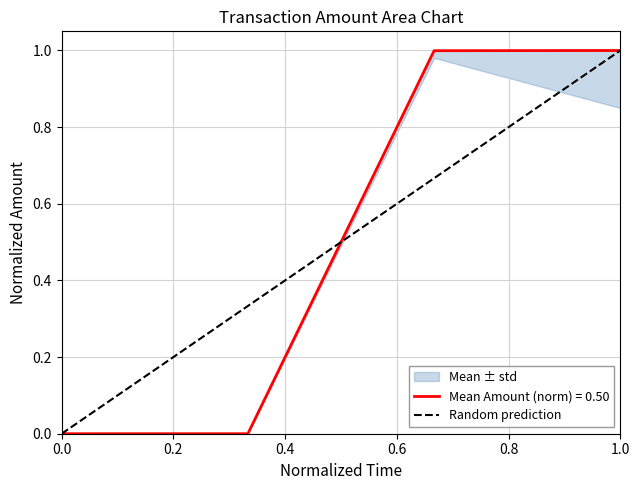

Is it true that Mean Amount (norm) = 0.50 equals 0.4 at 0.0?

False